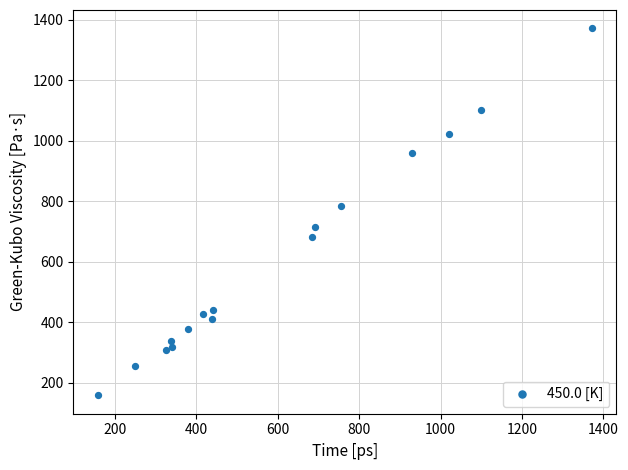

What Y value in the scatter plot is closest to 764?

783